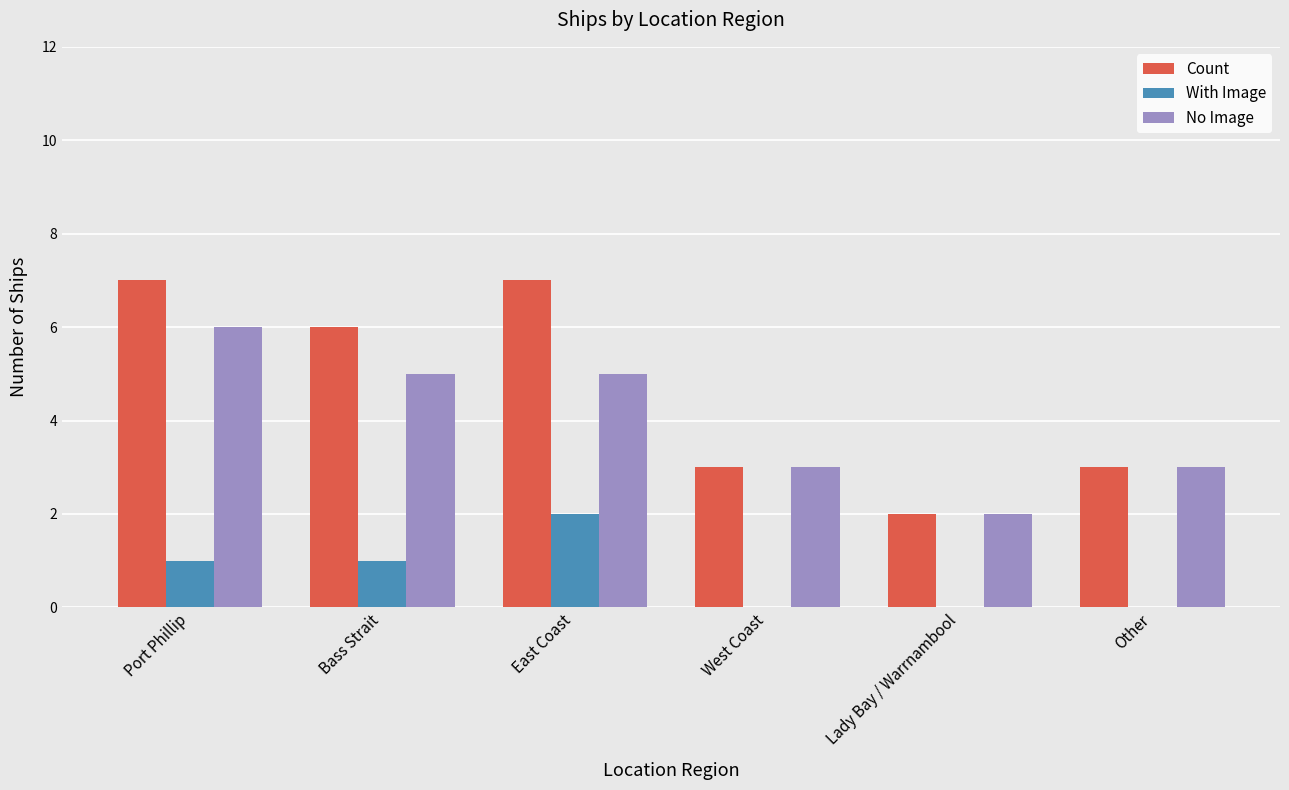

What is the sum of all Count values?

28